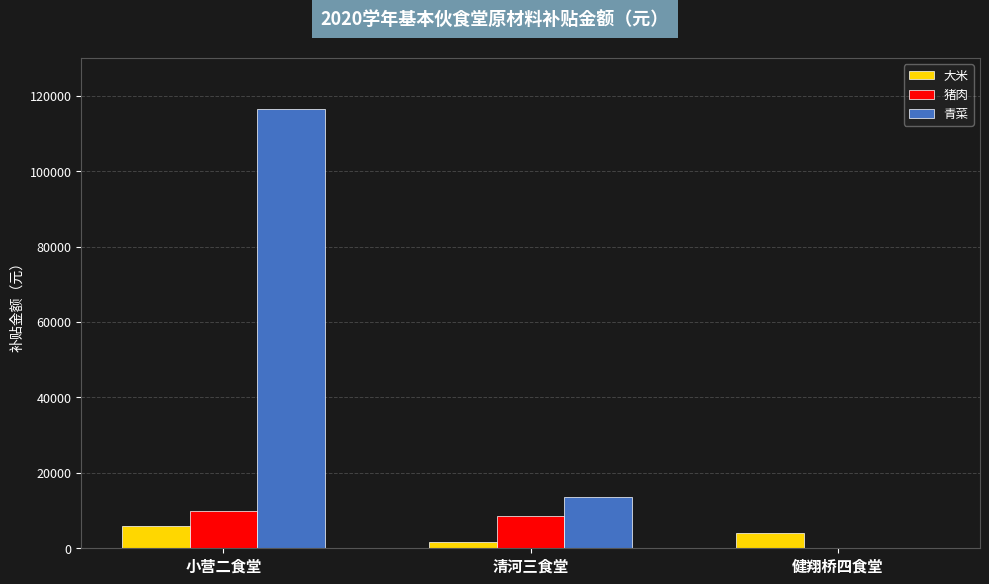

Which category has the highest value in the 大米 series?

小营二食堂